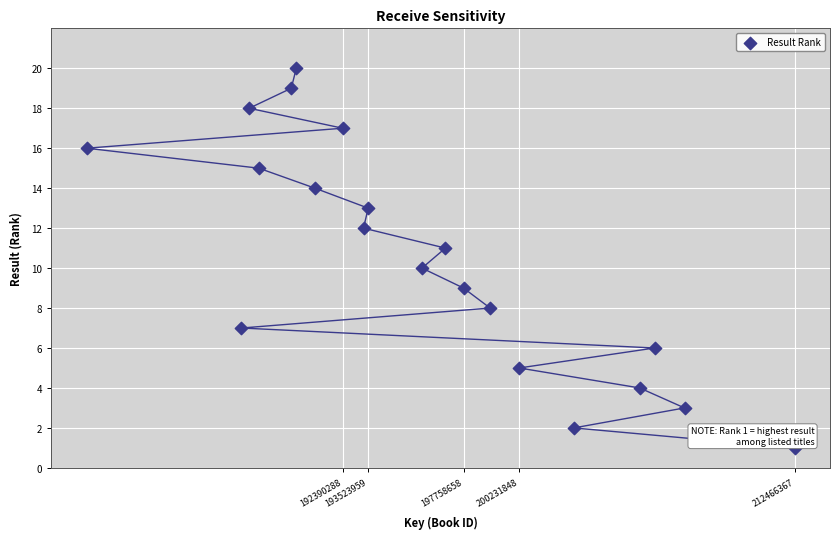

What is the range of Y values (max minus min)?

19